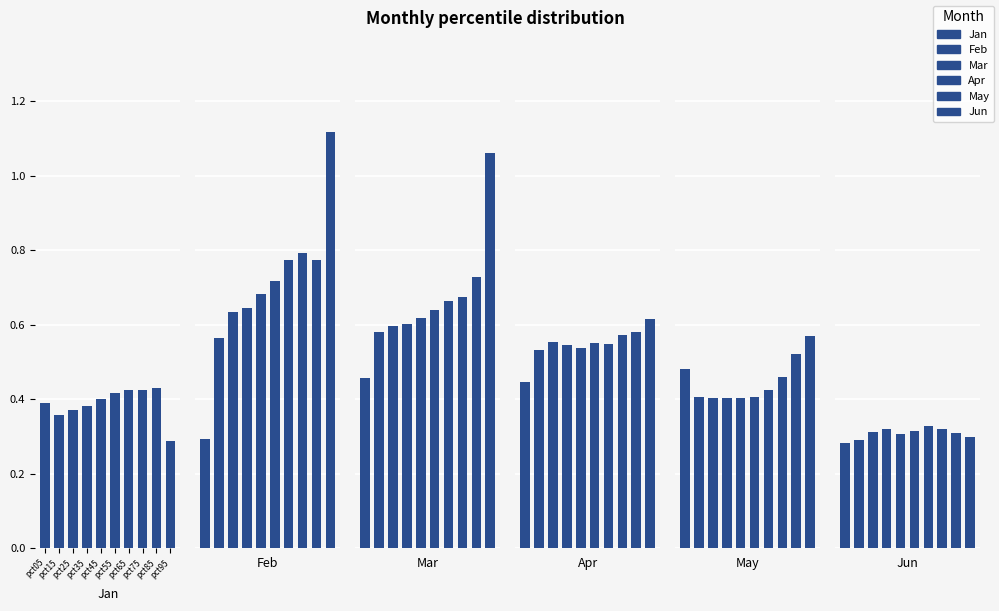

What is the sum of the Apr values at pct25 and pct65?

1.1